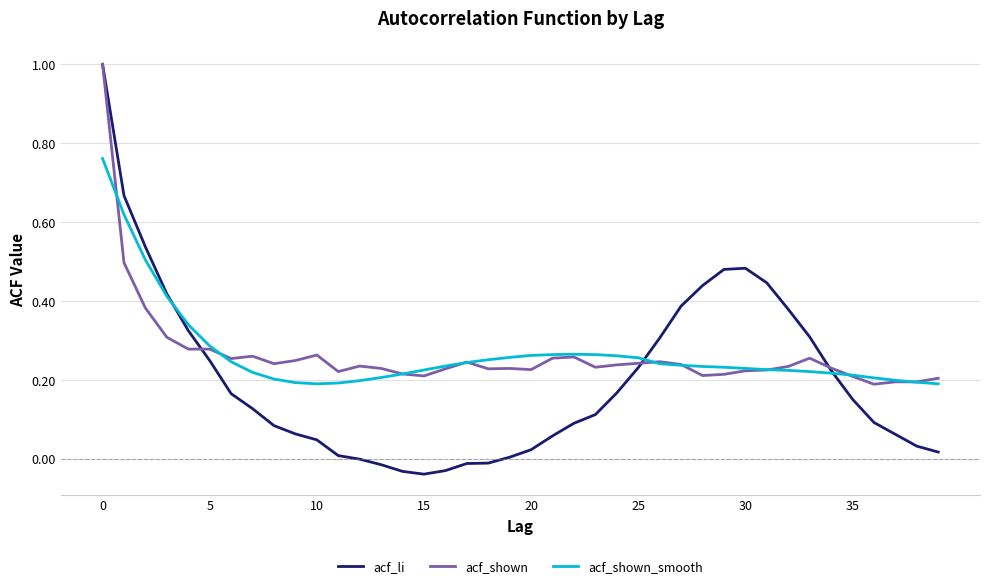

Count the acf_shown_smooth values in the range 0 to 1.

40